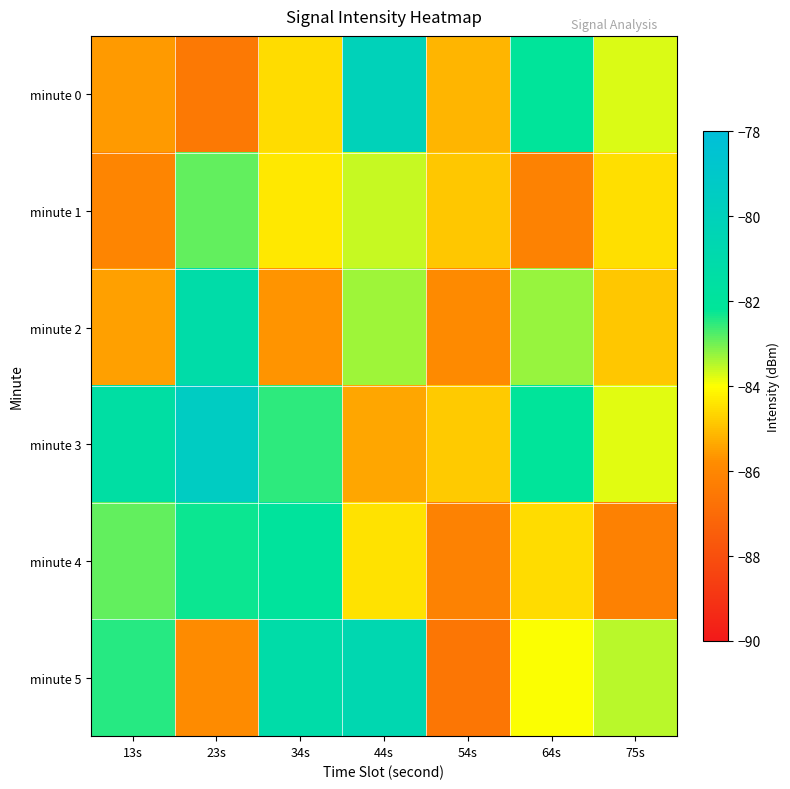

Reading left to right, list all the values displayed in this chart.

minute 0: 13s=-85.6	23s=-86.5	34s=-84.5	44s=-80.1	54s=-85.2	64s=-82.1	75s=-83.7
minute 1: 13s=-86.0	23s=-82.9	34s=-84.3	44s=-83.6	54s=-84.8	64s=-86.1	75s=-84.5
minute 2: 13s=-85.5	23s=-81.2	34s=-85.7	44s=-83.3	54s=-85.8	64s=-83.3	75s=-84.9
minute 3: 13s=-81.5	23s=-79.5	34s=-82.5	44s=-85.4	54s=-84.8	64s=-82.1	75s=-83.8
minute 4: 13s=-82.9	23s=-82.3	34s=-82.0	44s=-84.4	54s=-86.1	64s=-84.5	75s=-86.2
minute 5: 13s=-82.5	23s=-85.8	34s=-81.2	44s=-80.7	54s=-86.6	64s=-84.0	75s=-83.5